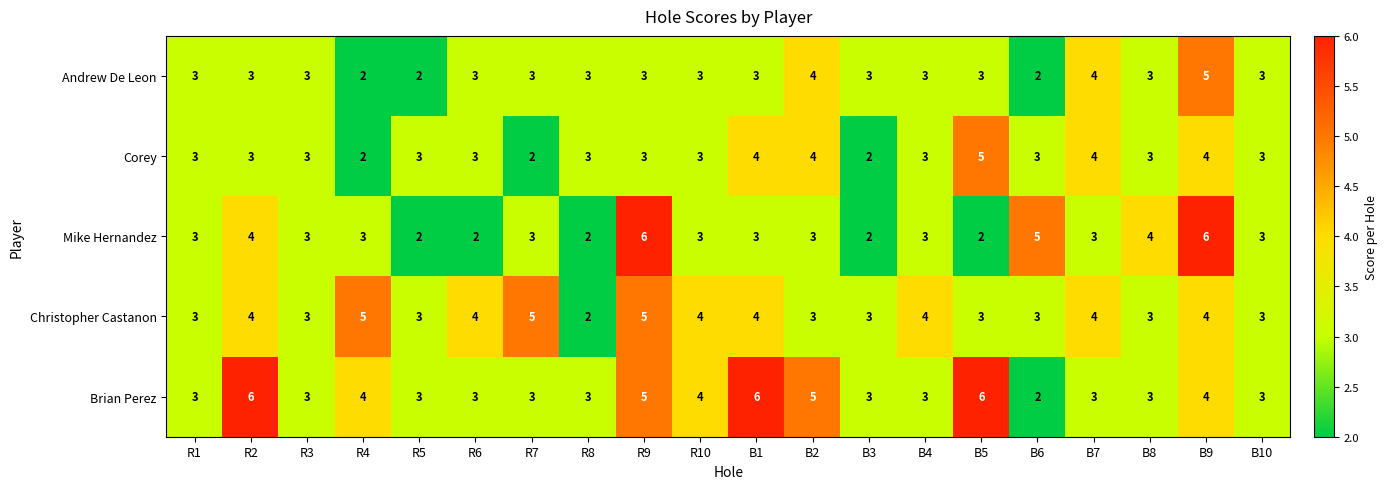

What is the average value of the Christopher Castanon series?

4